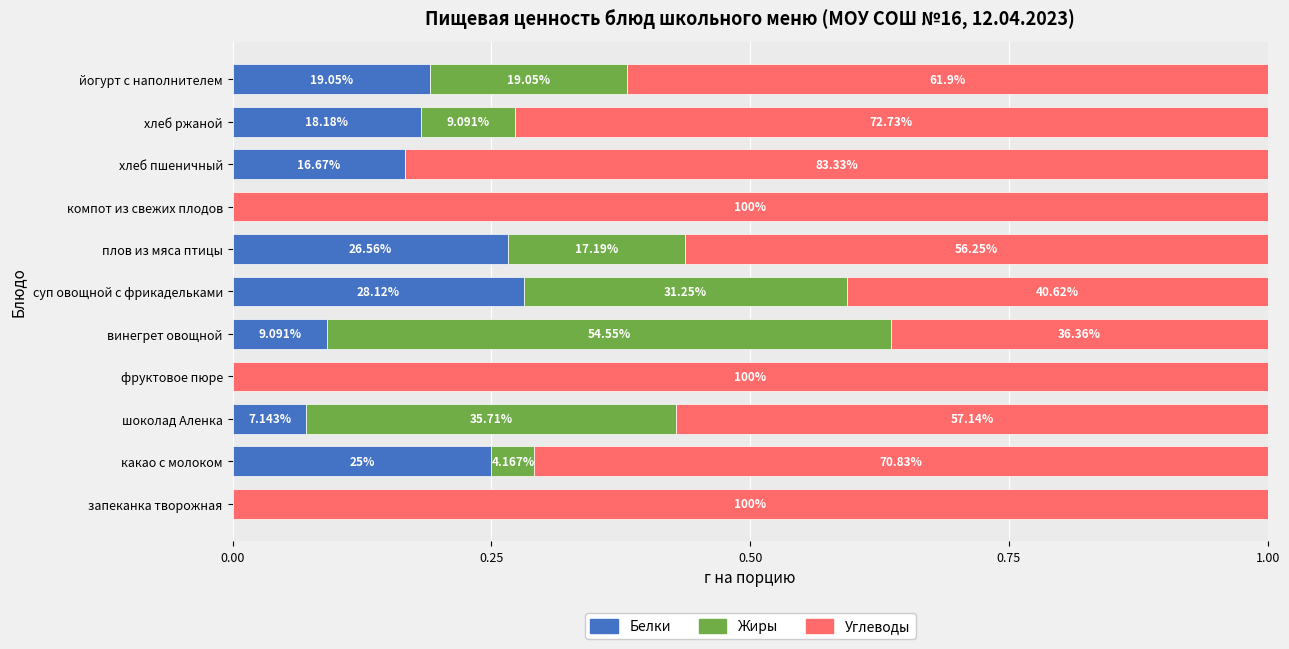

What position from the left is йогурт с наполнителем?

11